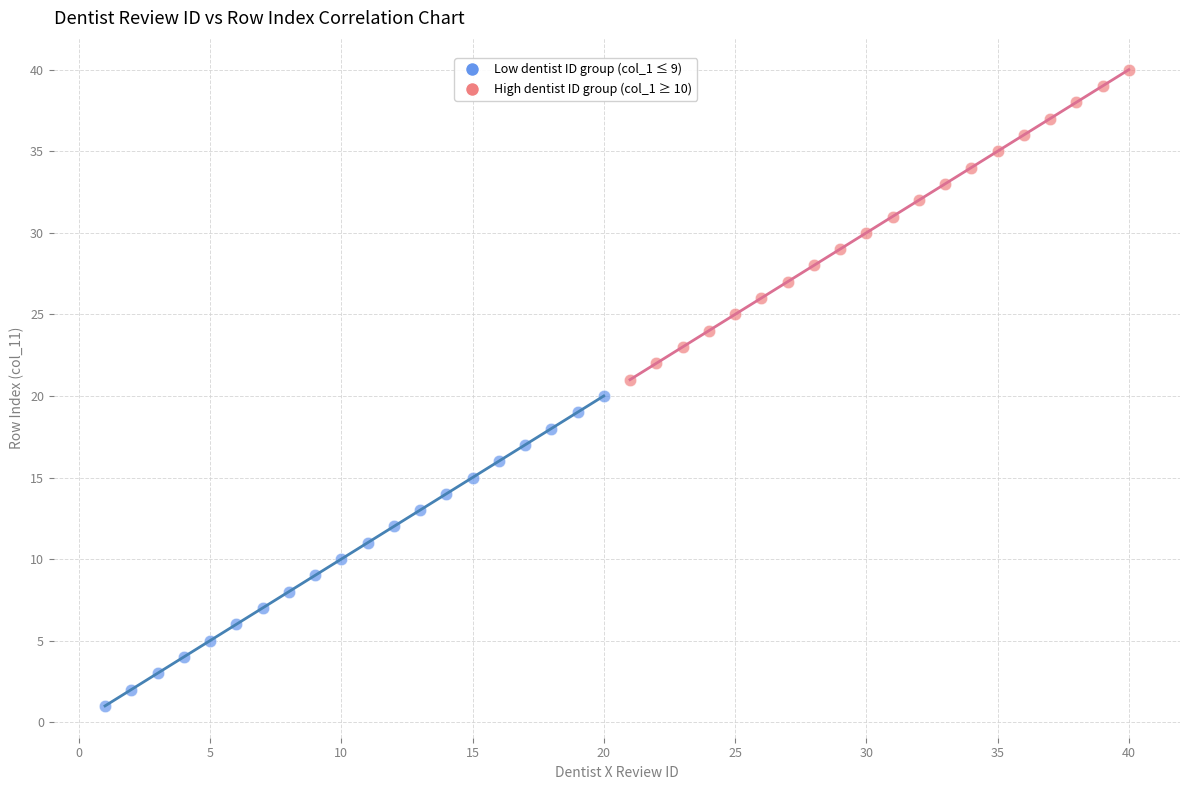

Which series reaches the maximum Y coordinate?

High dentist ID group (col_1 ≥ 10)